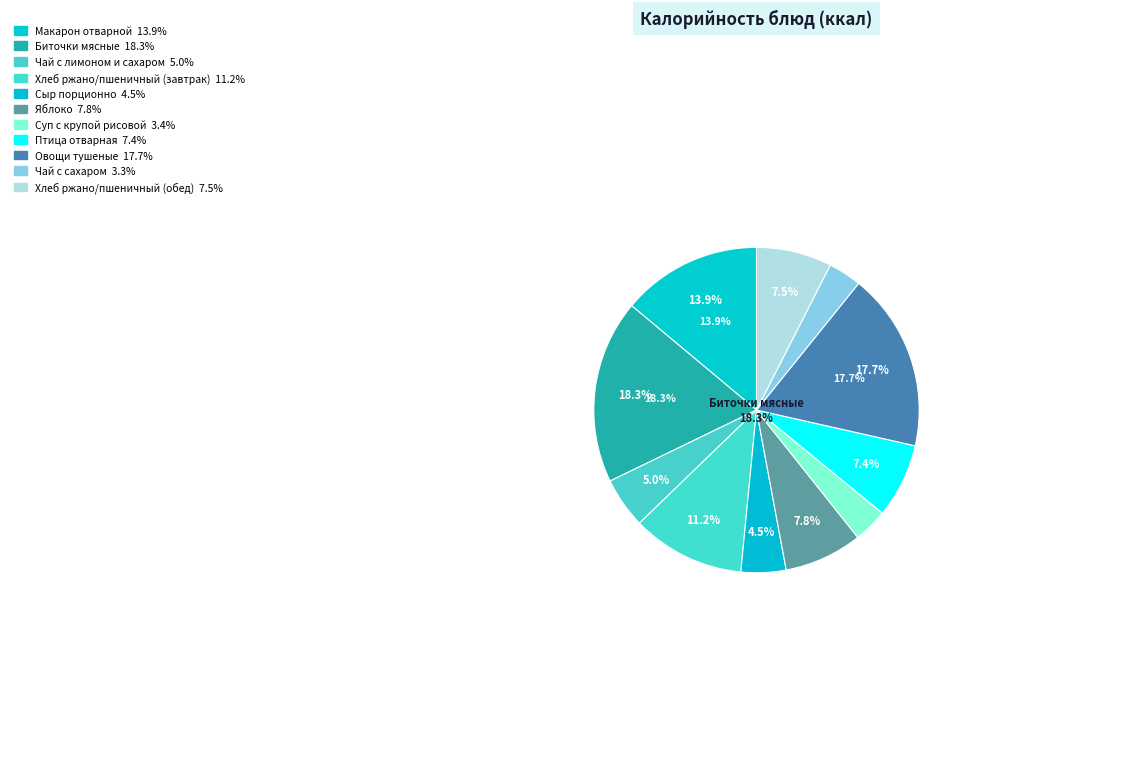

Which slice is the largest?

Биточки мясные